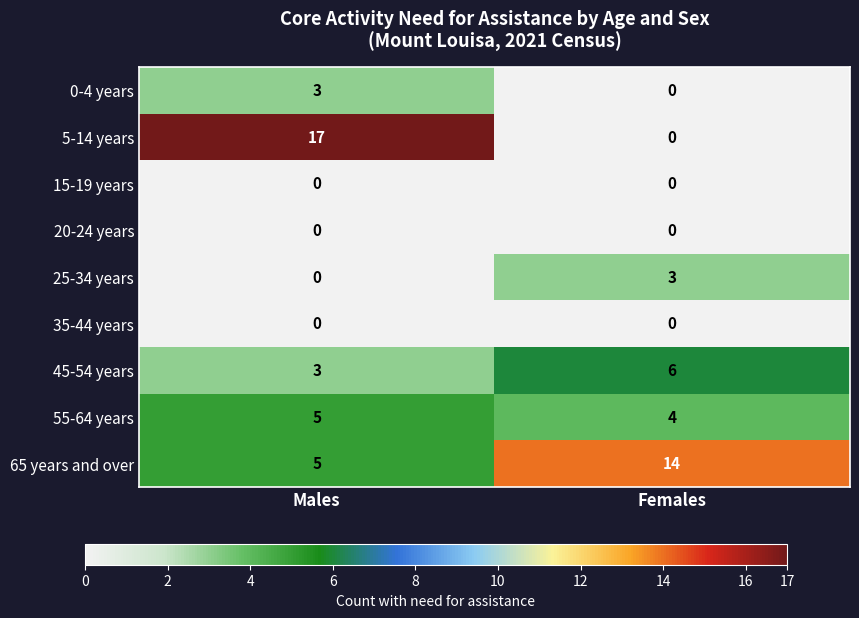

At which label does 0-4 years reach its minimum?

Females